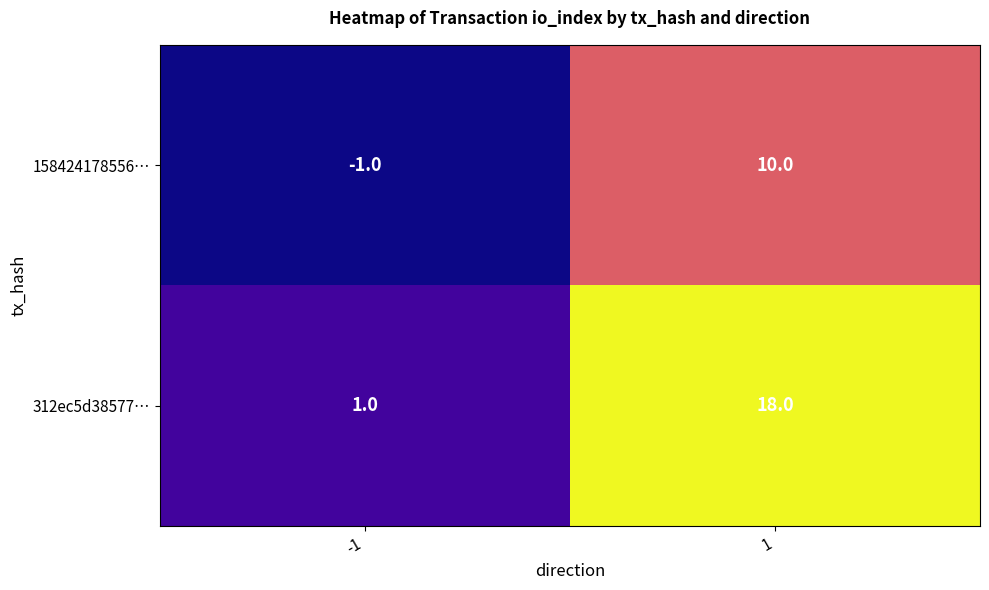

What is the sum of all 312ec5d38577… values?

19